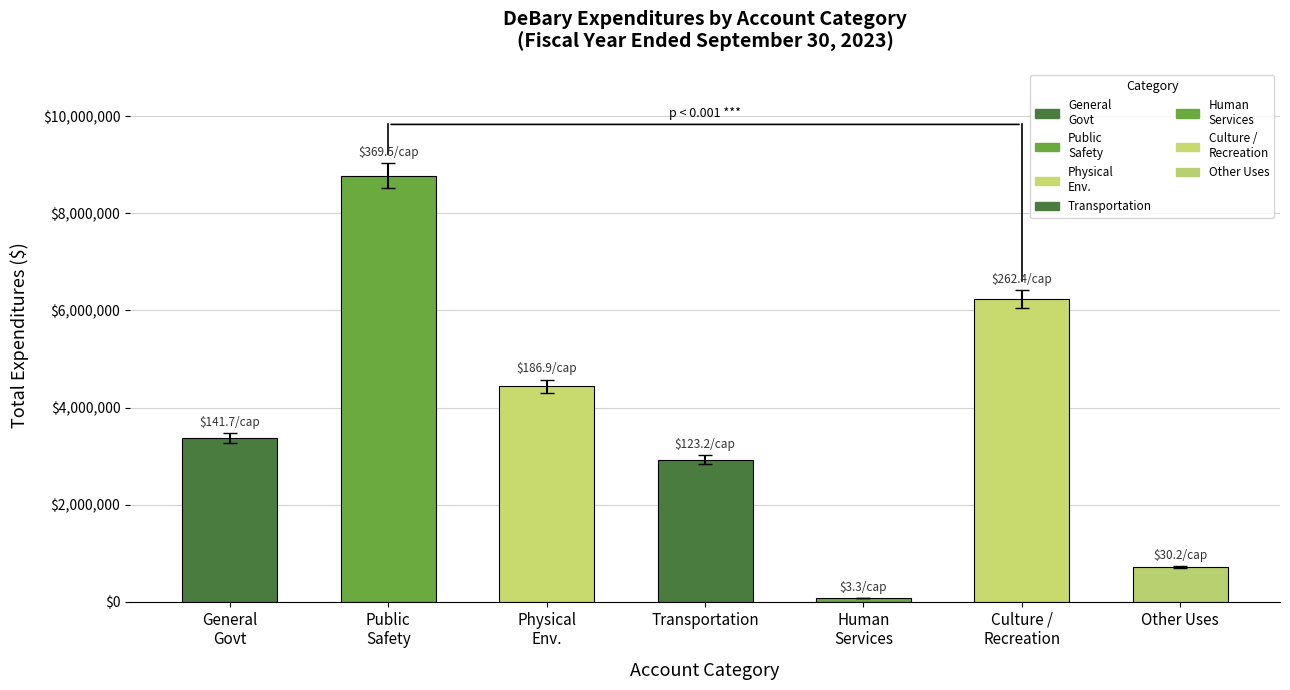

What is the label of the 7th bar from the right?

General
Govt